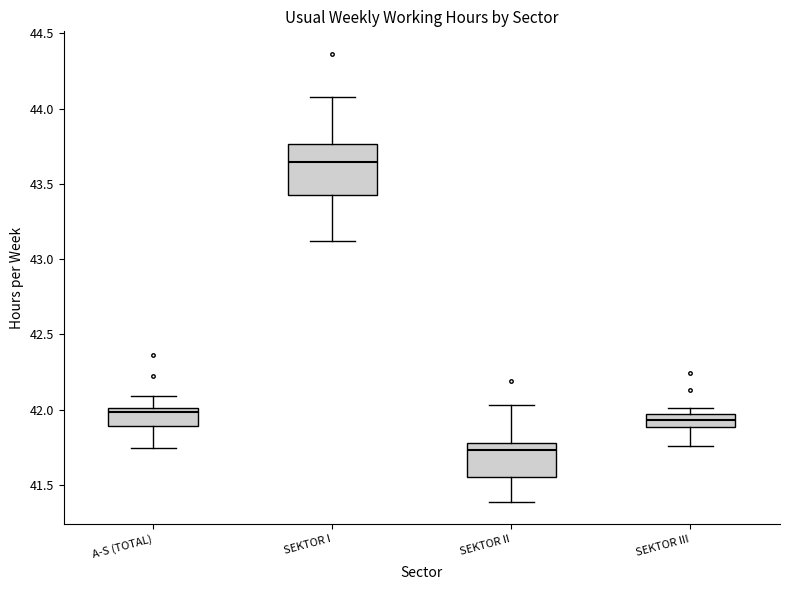

Reading left to right, read every box against the y-axis: the position of its median line, the range the box covers, and the ends of its whiskers. The values are not printed on the chart, so give them approximately, as read against the axis.

A-S (TOTAL): median 42.00 (just below the box's upper edge), box 41.90 to 42.00, whiskers 41.75 to 42.10
SEKTOR I: median 43.65, box 43.45 to 43.75, whiskers 43.10 to 44.10
SEKTOR II: median 41.75, box 41.55 to 41.80, whiskers 41.40 to 42.05
SEKTOR III: median 41.95 (inside the box), box 41.90 to 41.95, whiskers 41.75 to 42.00